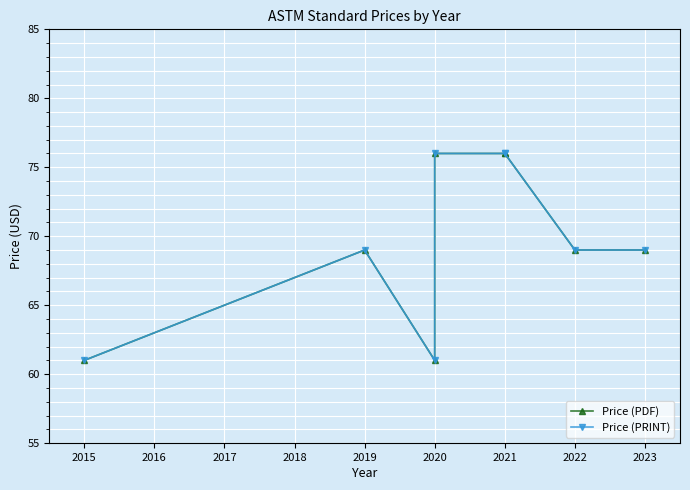

What is the value of the Price (PRINT) point at the 5th from the left?

76